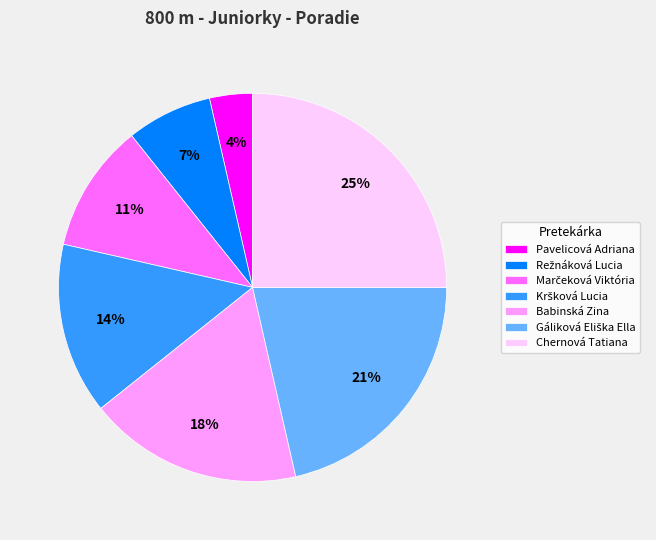

What percentage is the Chernová Tatiana slice, to the nearest percent?

25%